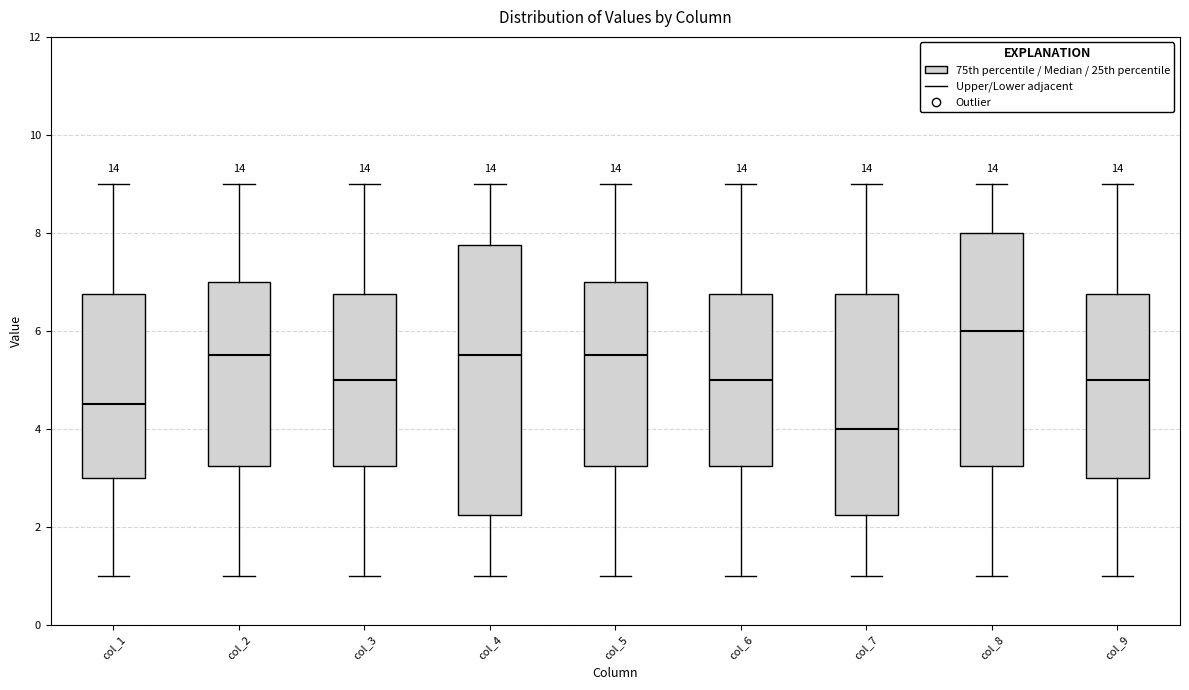

Which box has the lowest median line?

col_7